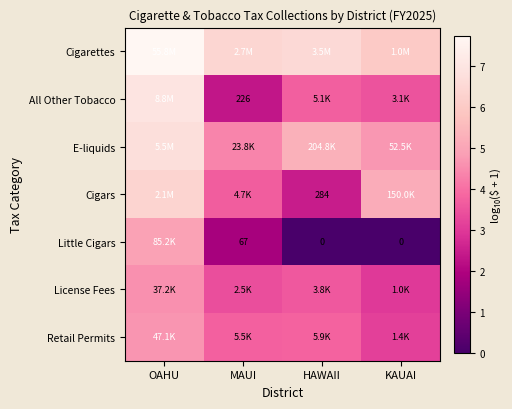

Which category has the highest value in the All Other Tobacco series?

OAHU